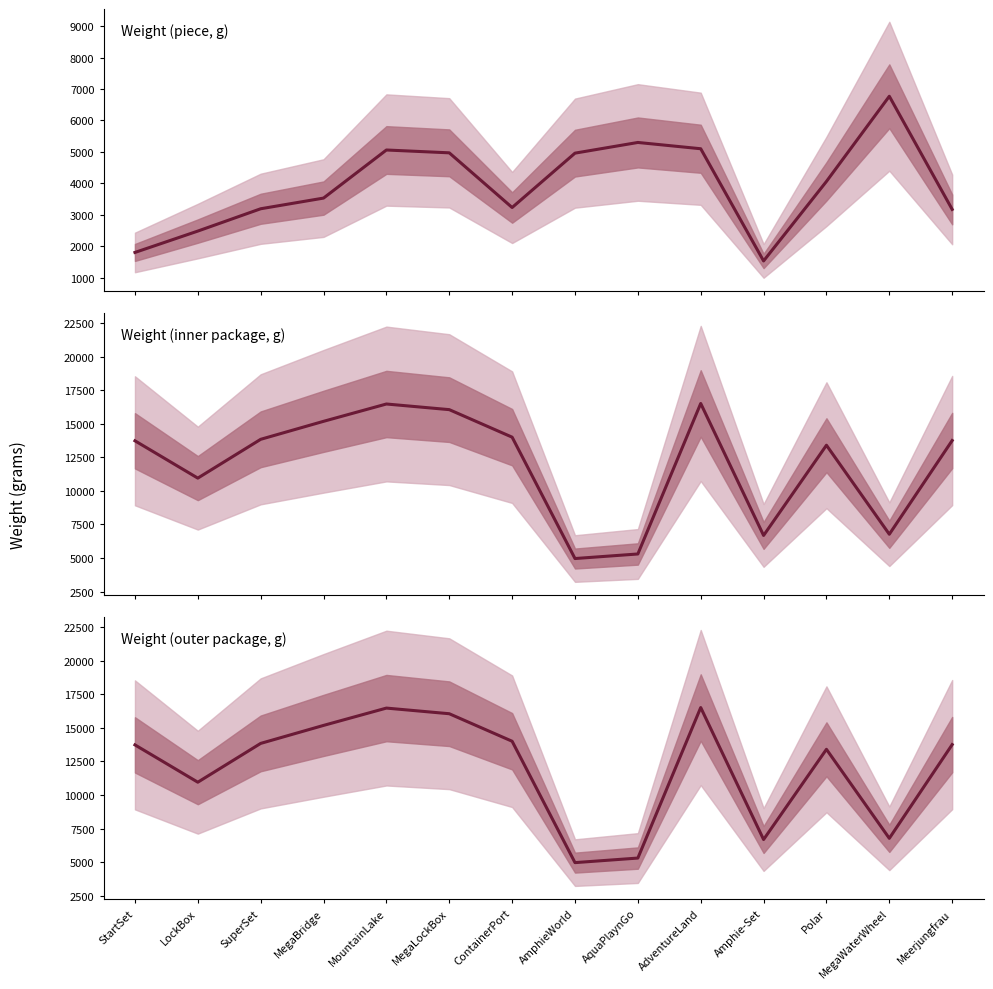

What is the average value of the weight_outer_package_value series?

11971